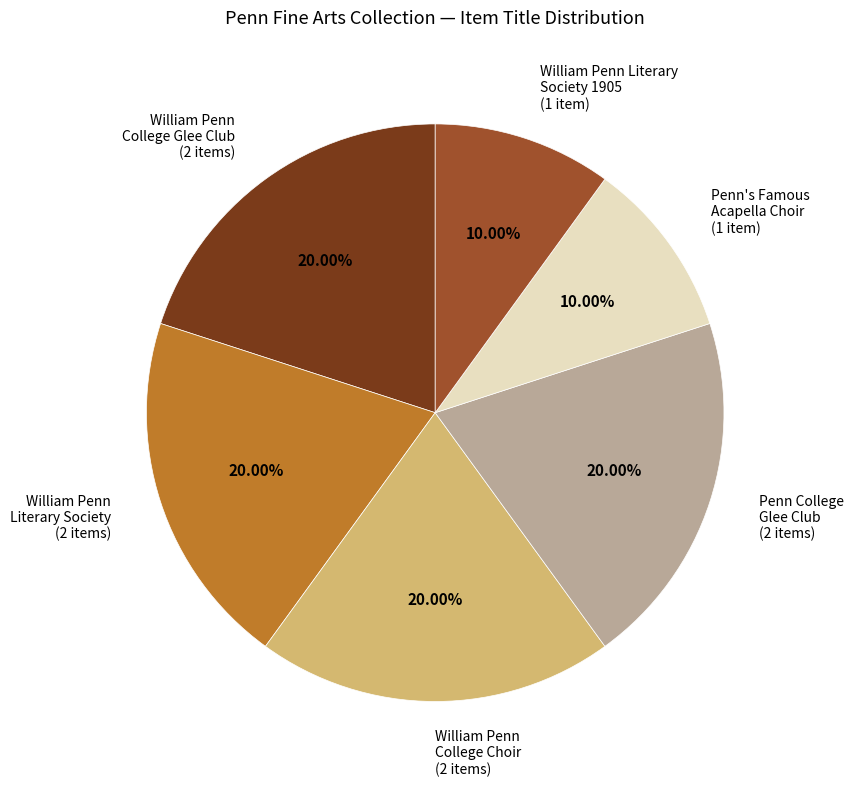

To the nearest percent, what is the difference between the largest and smallest slice percentages?

10%